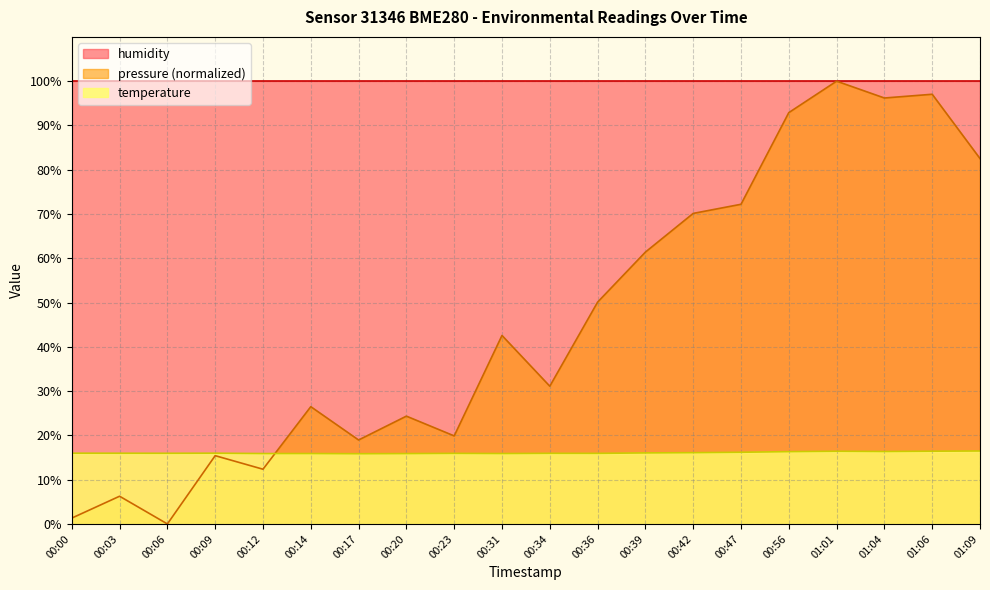

What position from the right is 00:39?

8